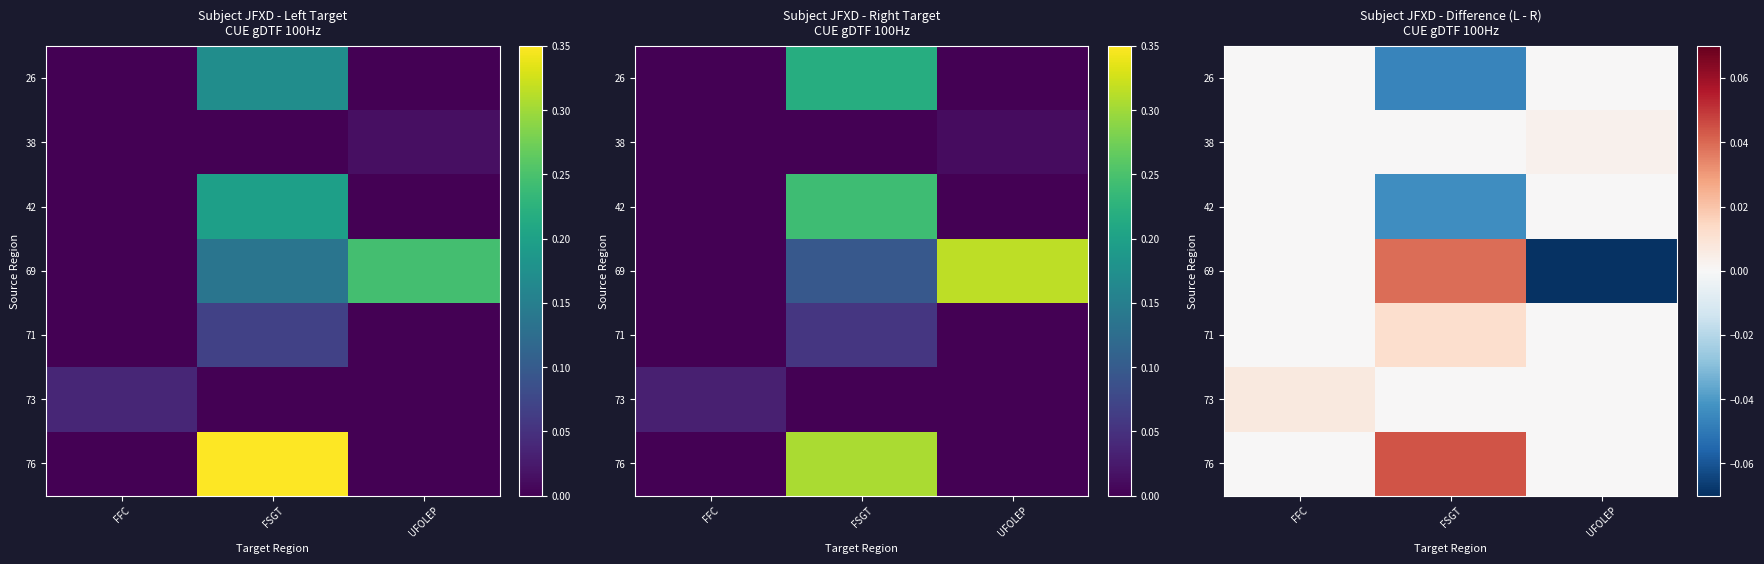

List the series in order of their peak value, highest first.

76, 69, 71, 73, 38, 26, 42